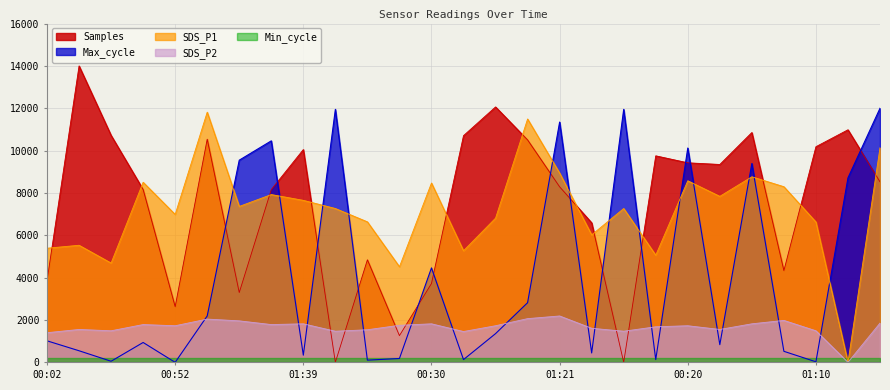

At which label is Samples closest to 7000?

01:34